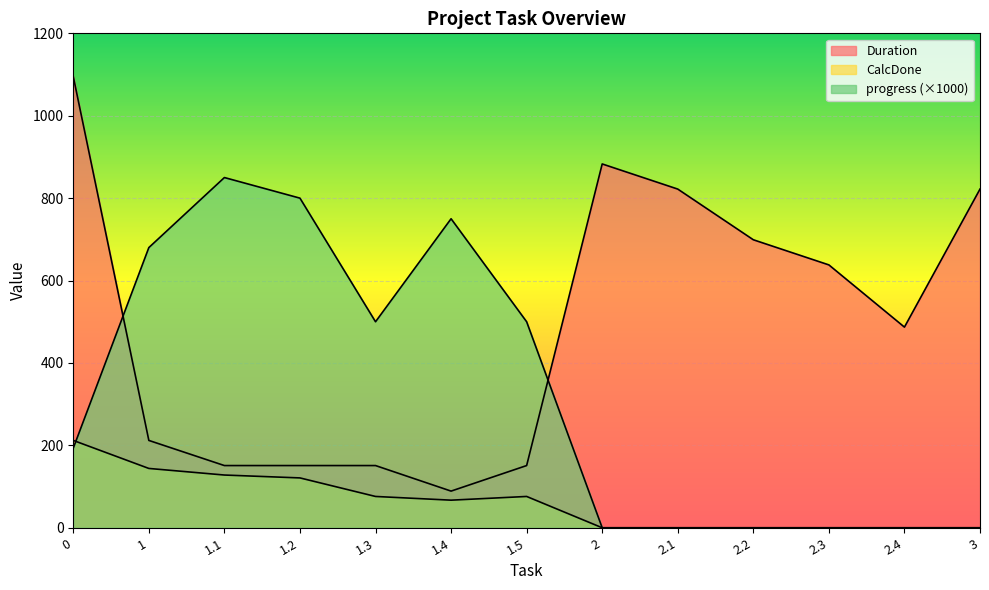

How many interior local peaks does the CalcDone series have?

1